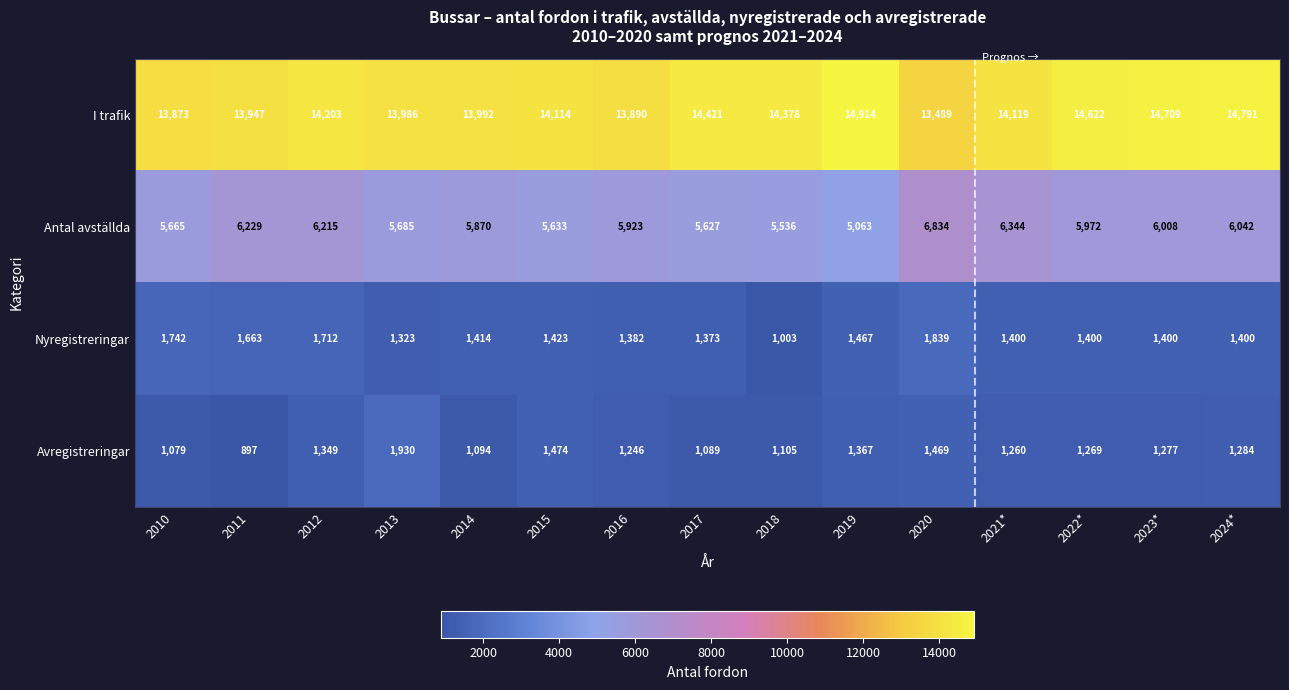

At 2022*, list the series in order from largest to smallest.

I trafik, Antal avställda, Nyregistreringar, Avregistreringar